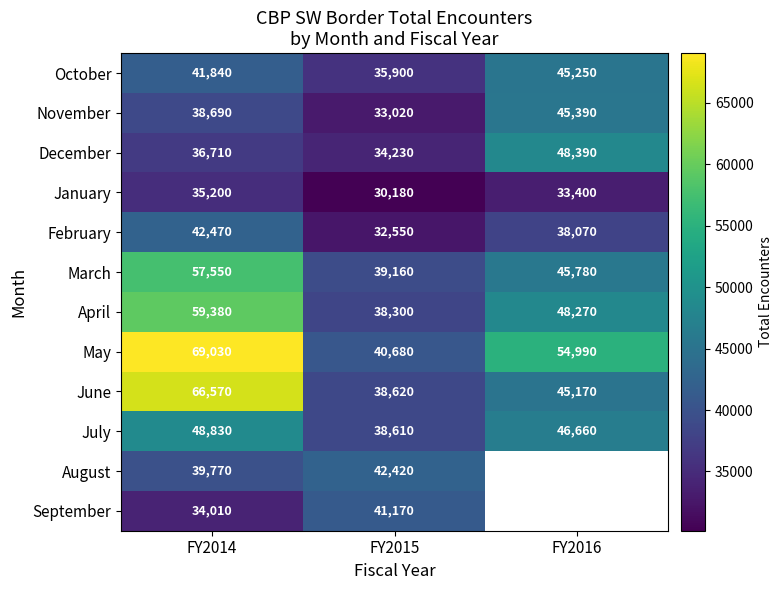

Which series has the widest spread of values?

May